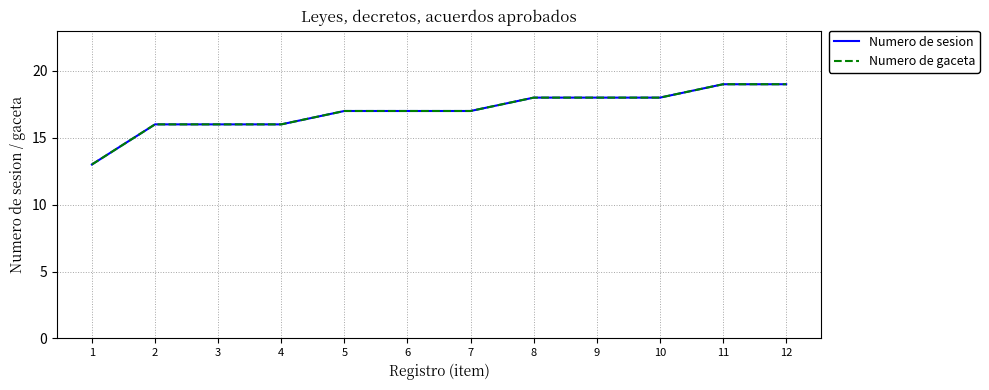

Does the chart have visible grid lines?

Yes